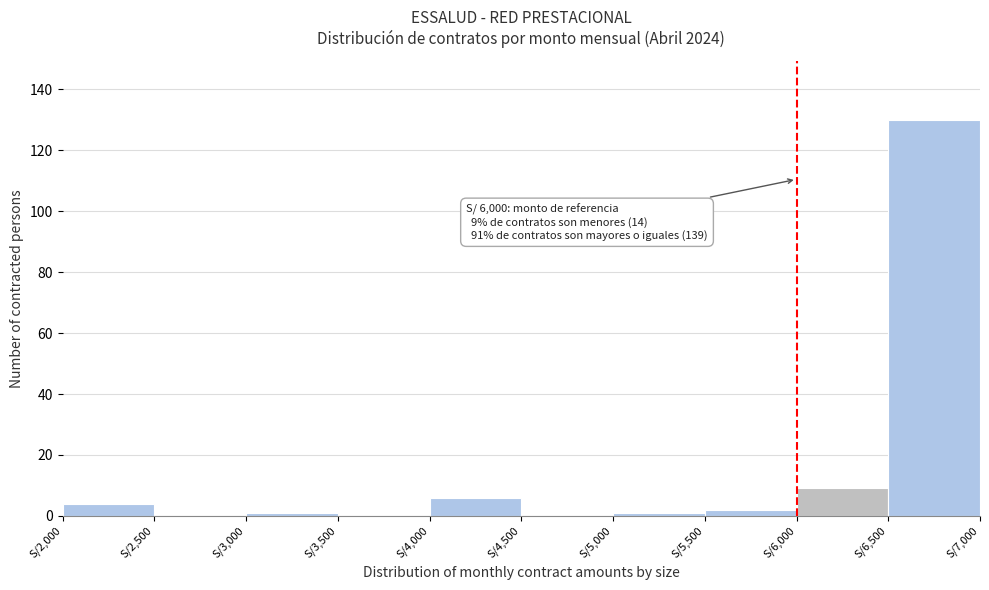

Over which range of the x-axis is the bar tallest?

6500 to 7000